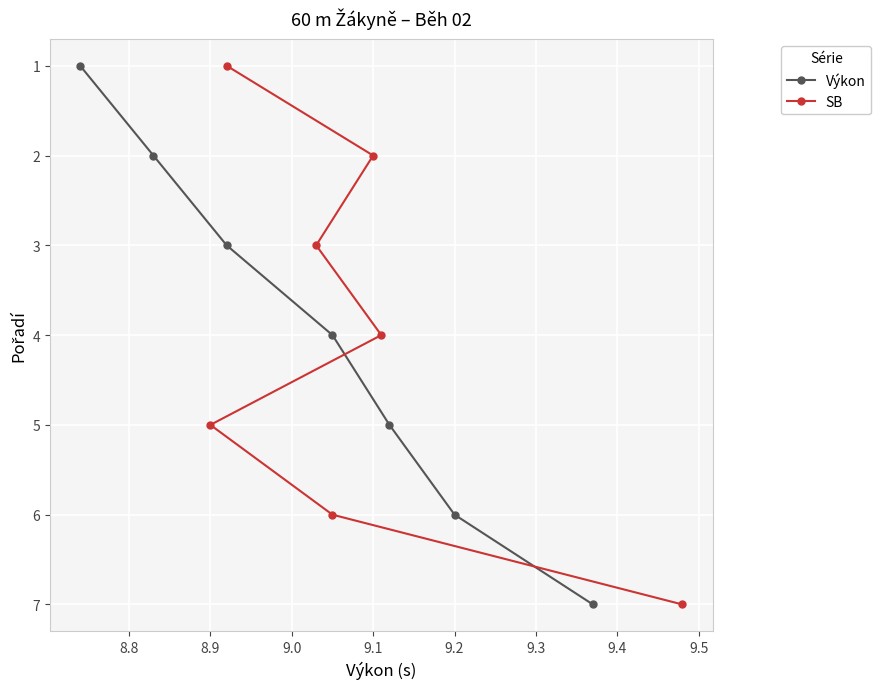

True or false: SB has a value of 2 at 9.1.

True